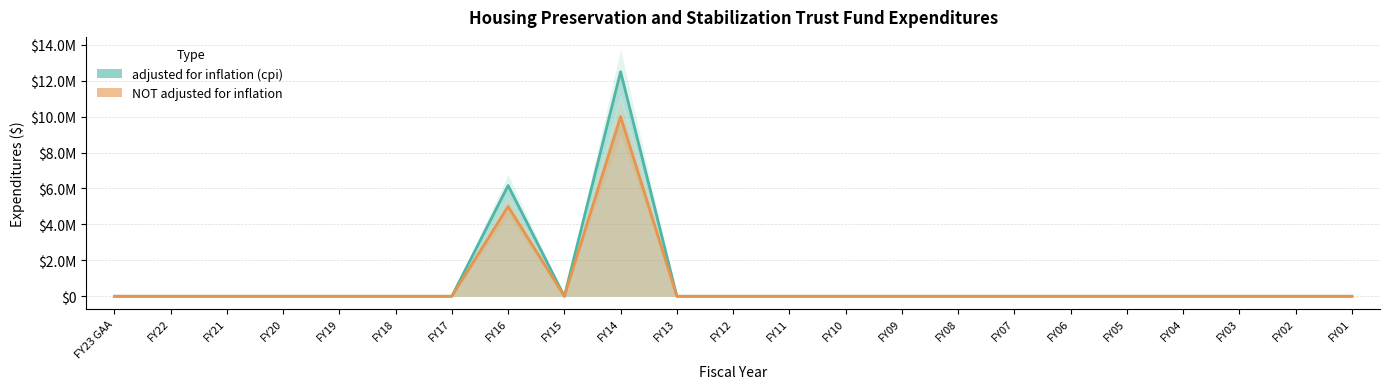

At which label does NOT adjusted for inflation reach its peak?

FY14